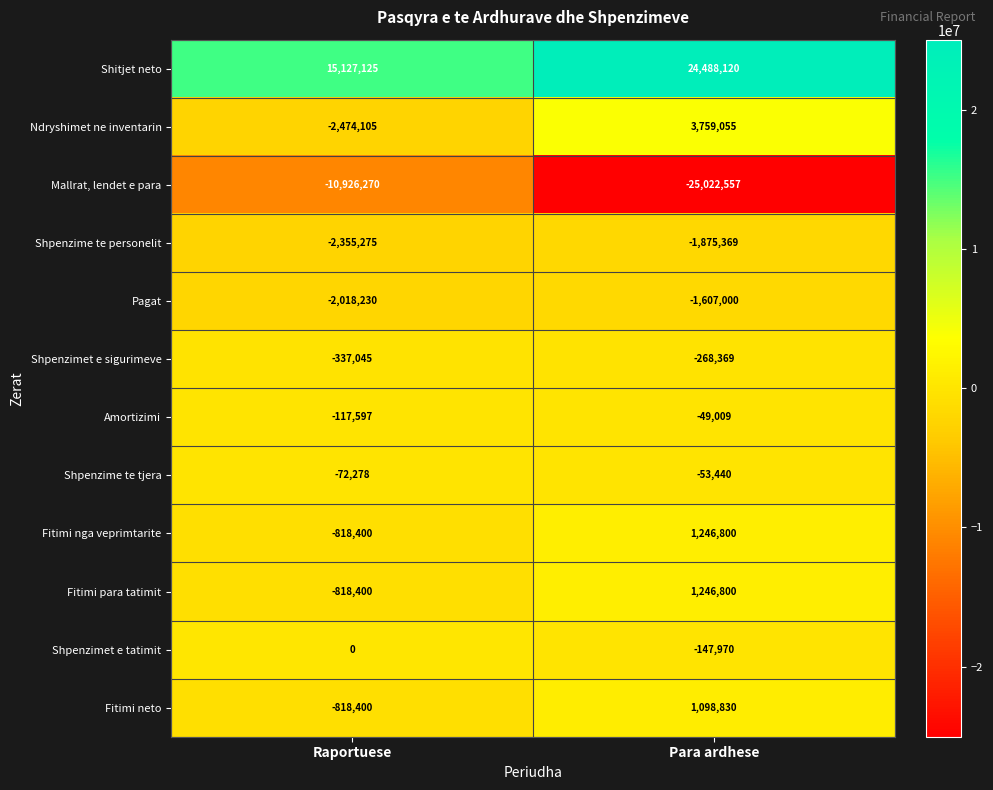

Which series has the widest spread of values?

Mallrat, lendet e para